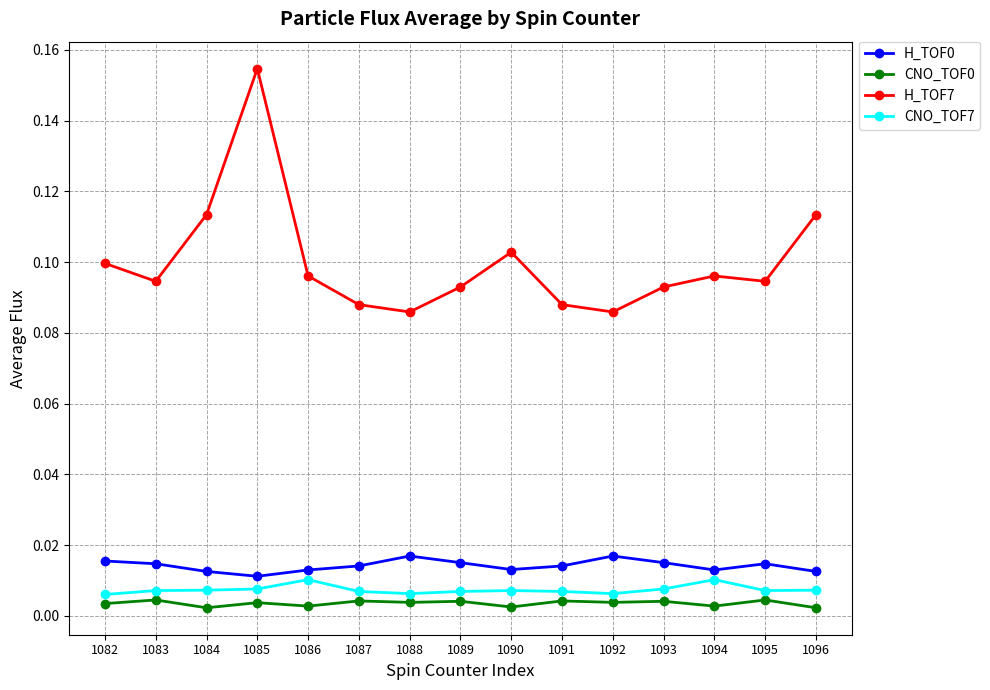

True or false: CNO_TOF7 has more than 1 points higher than both neighbors.

True